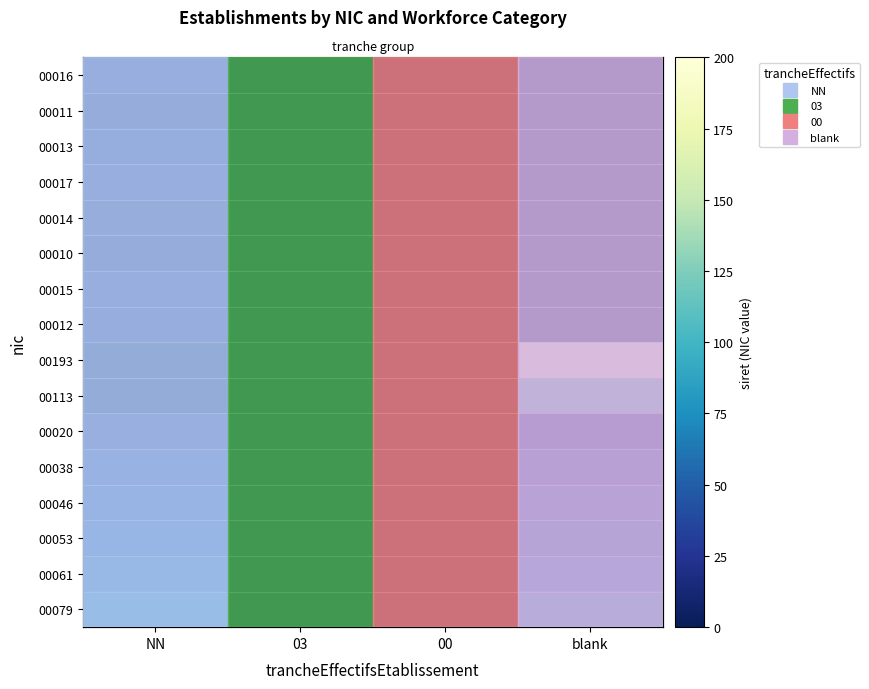

True or false: 00061 has a value of 0 at 00.

True